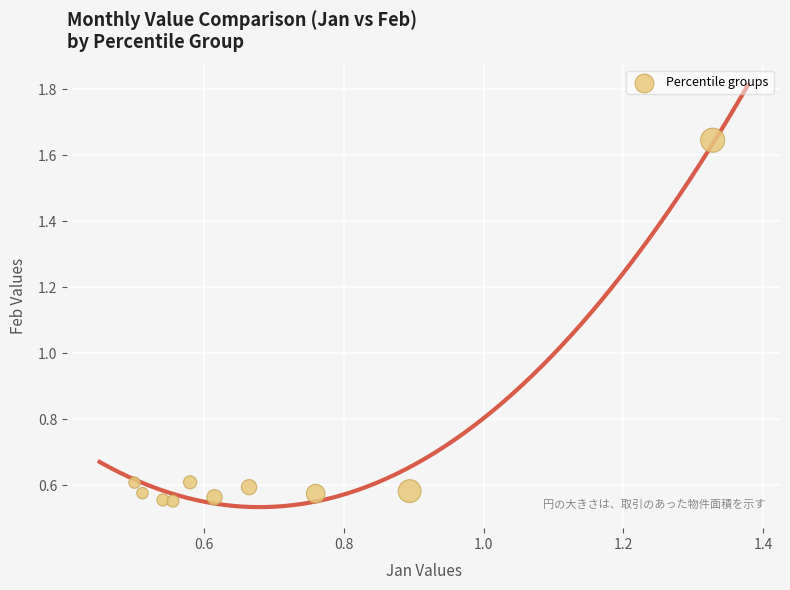

What is the average Y value?

0.7